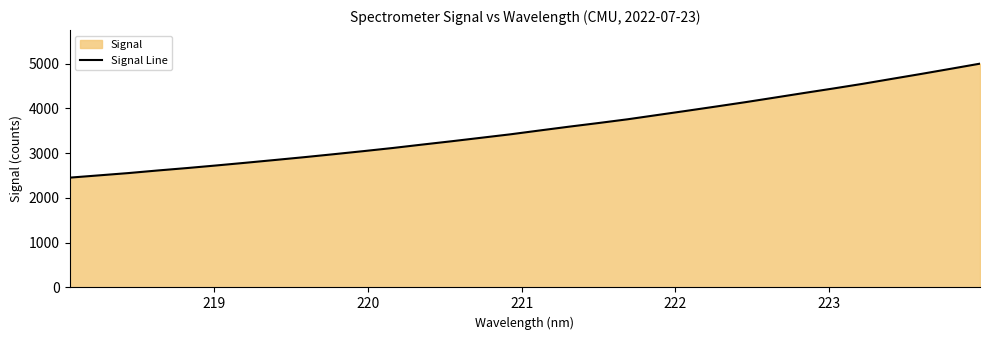

Reading left to right, what are all the values shown in this chart?

2453.8	2504.7	2555.9	2614.0	2668.5	2726.7	2787.1	2849.4	2912.4	2978.6	3046.5	3116.8	3192.8	3267.1	3344.6	3422.1	3508.1	3593.1	3674.3	3758.7	3853.0	3946.9	4042.7	4140.1	4242.2	4345.3	4446.2	4550.2	4661.6	4772.1	4886.1	5001.2